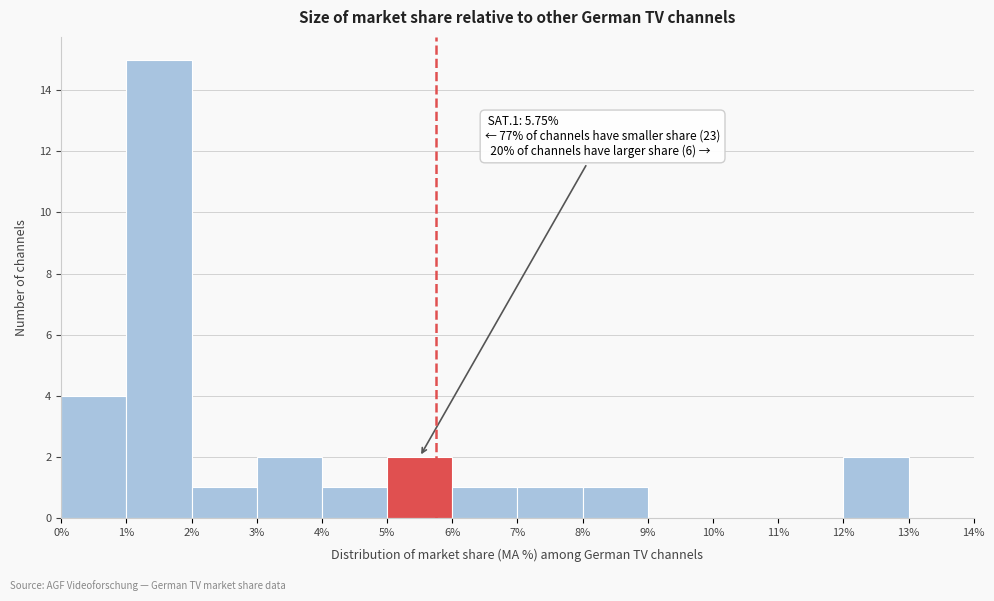

Over which range of the x-axis is the bar tallest?

1% to 2%